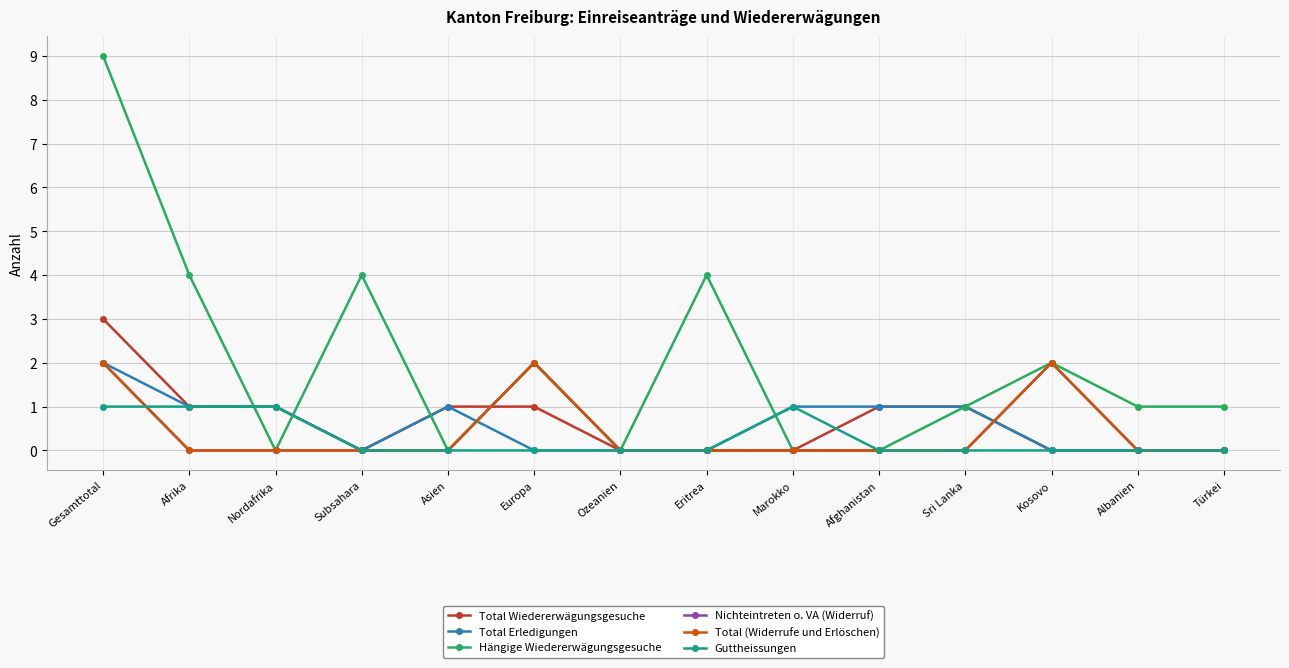

Is this an area chart (filled region under the line)?

No